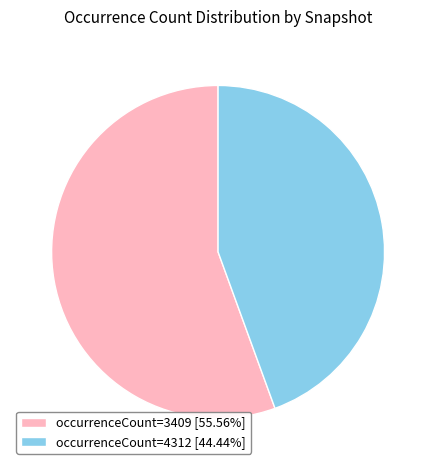

Does any single category account for the majority?

Yes